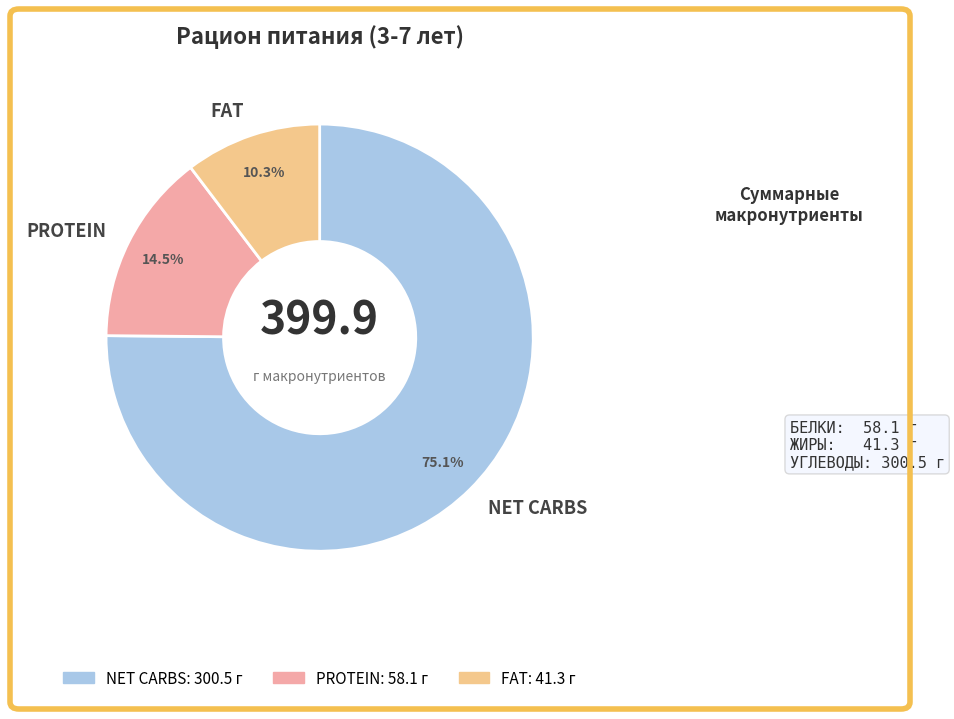

Is there a majority slice in this chart?

Yes